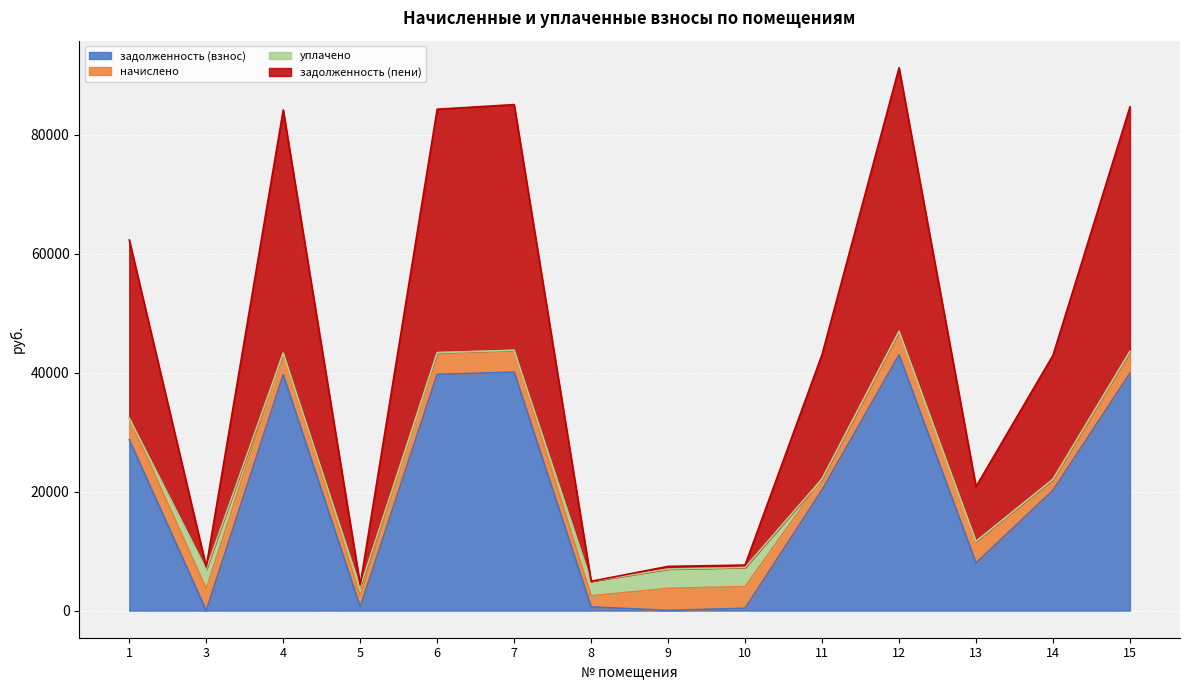

How many values in the задолженность (взнос) series exceed 20292?

7